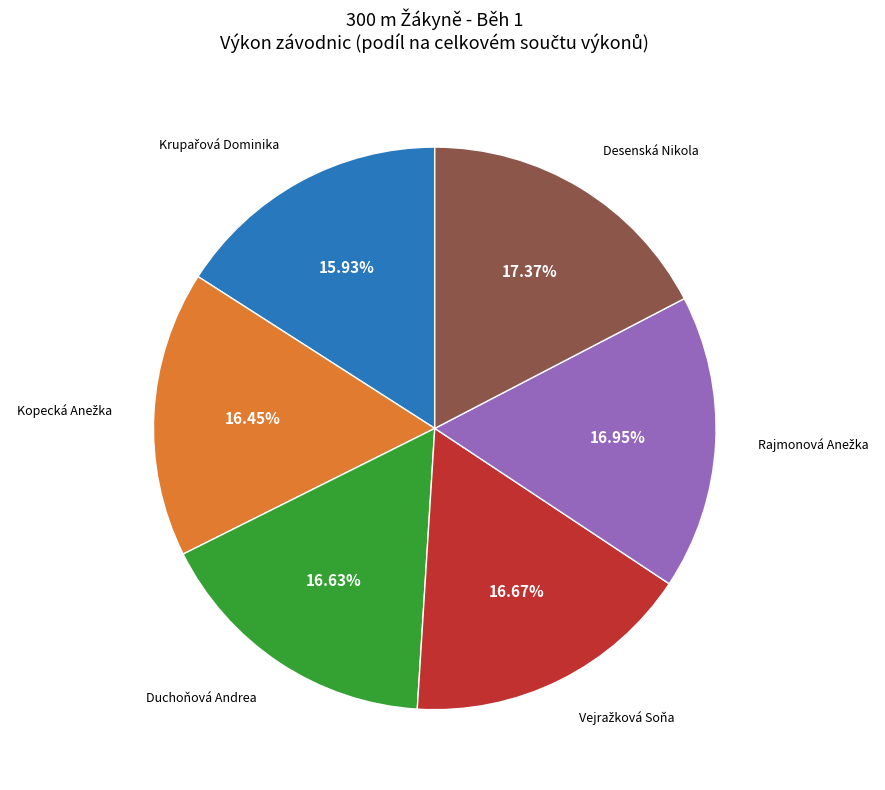

Is there a majority slice in this chart?

No